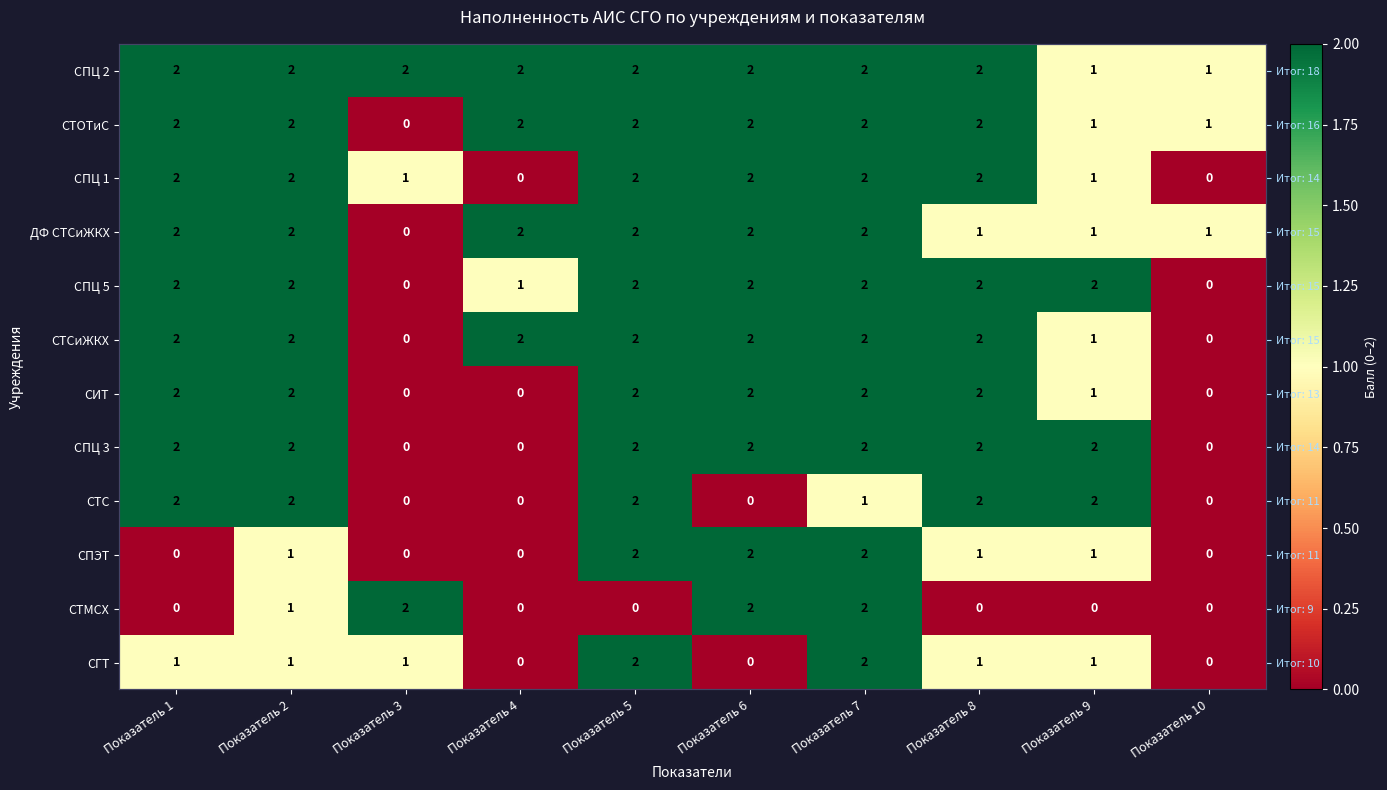

Count the СГТ values in the range 0 to 1.

8